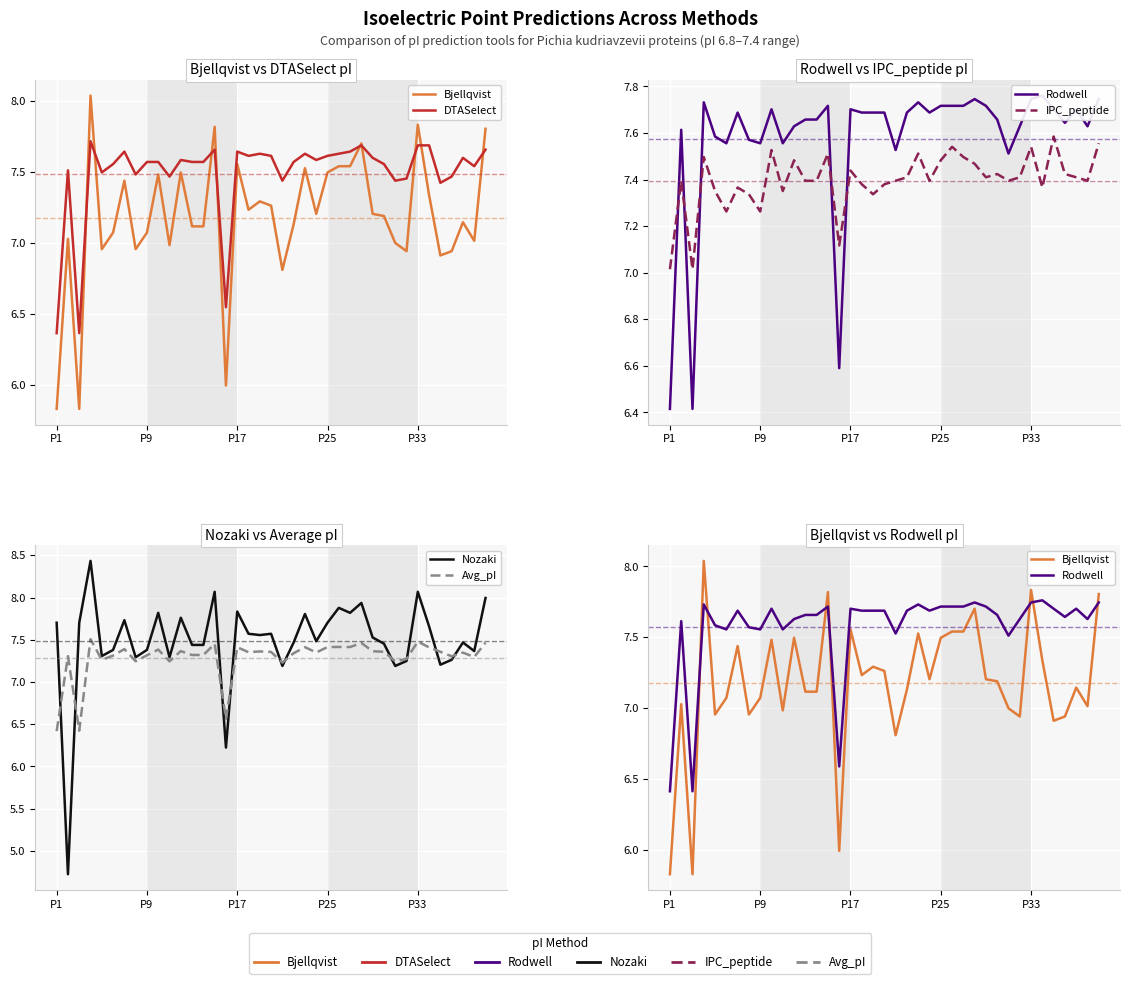

Count the Avg_pI values in the range 7 to 8.

36